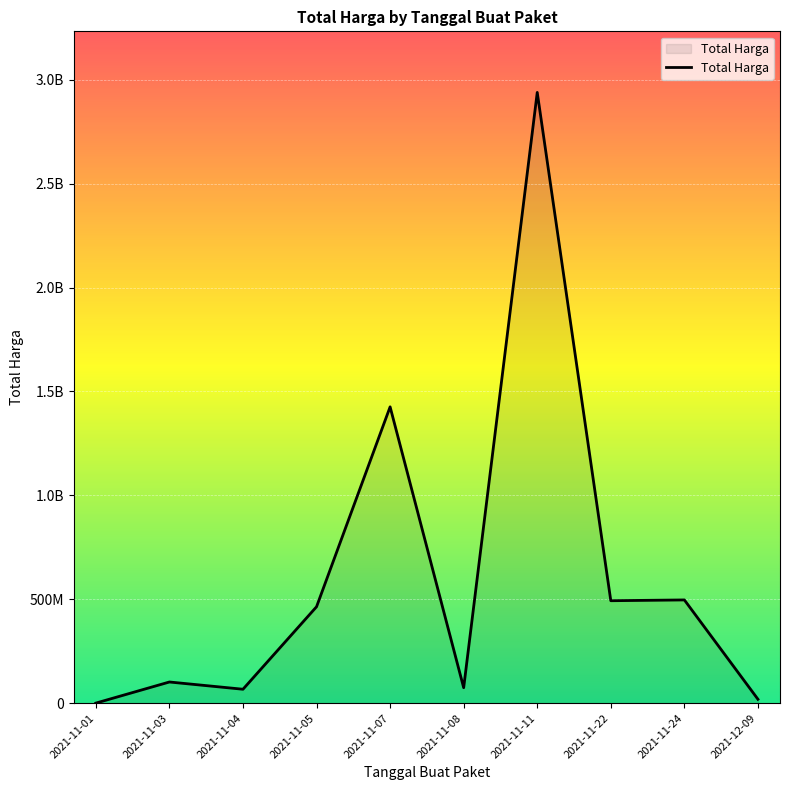

Which label corresponds to the largest value in the chart?

2021-11-11